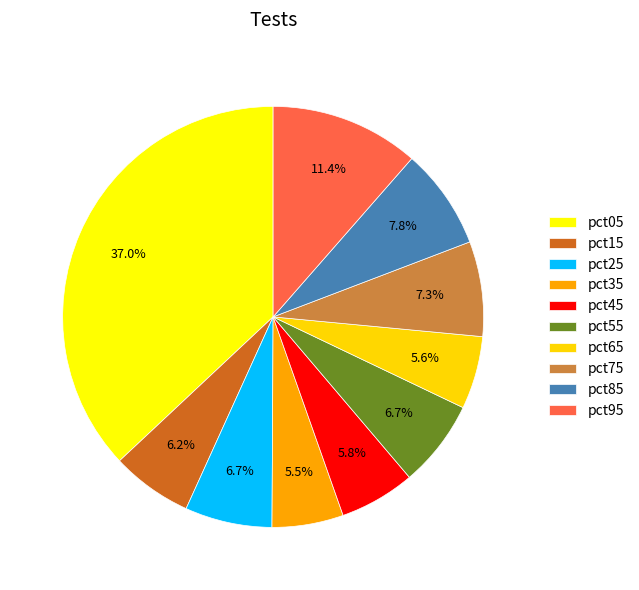

Which has a higher value, pct85 or pct45?

pct85